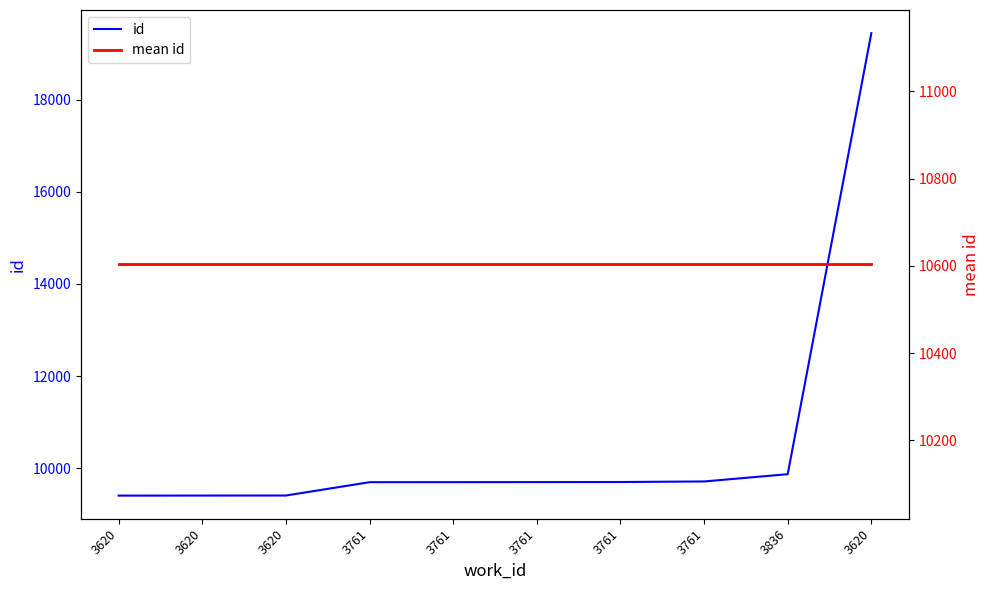

What are all the series names shown in the legend?

id, mean id